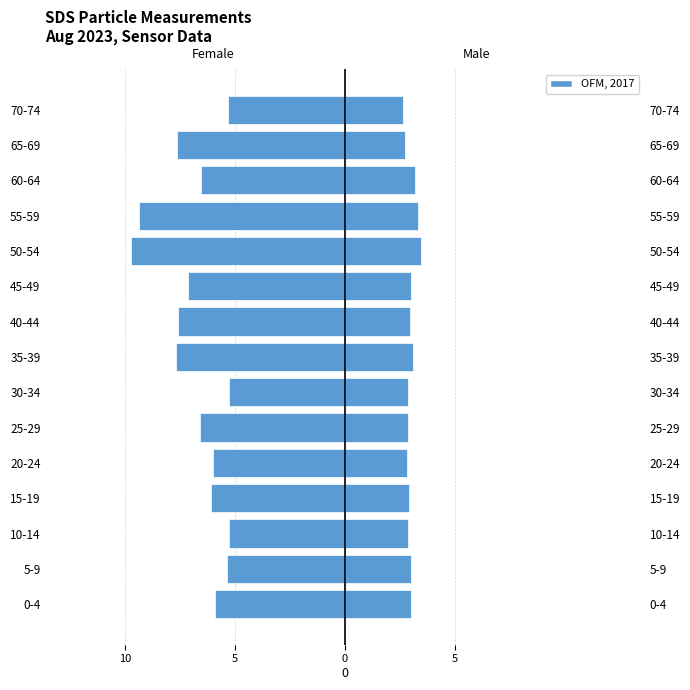

What is the total value across all series at 20-24?

-3.2